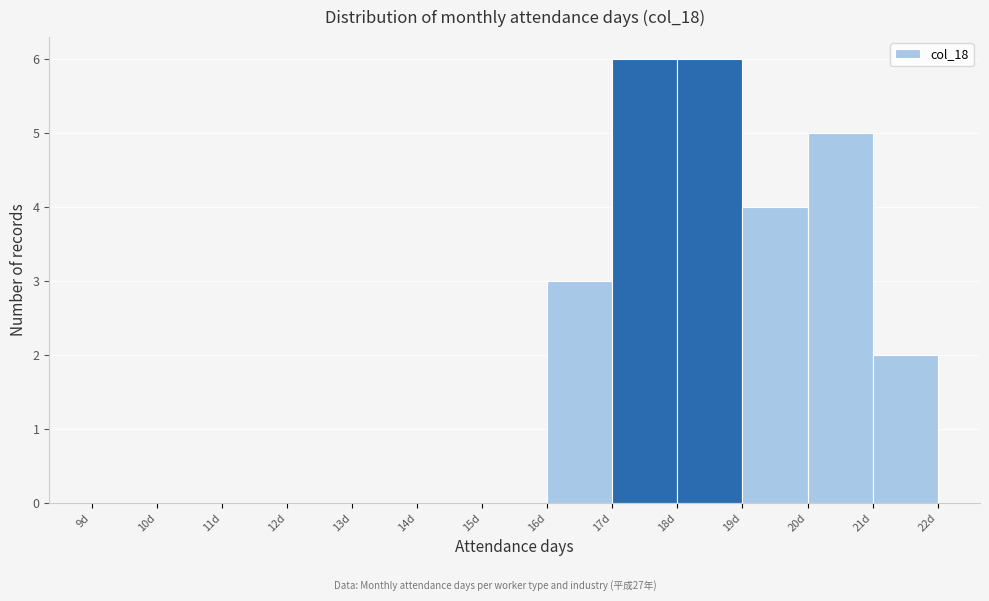

Reading left to right, list every bar in this chart as the range it spans on the x-axis followed by its height. The values are not printed on the chart, so give them approximately, as read against the axis.

9 to 10: 0
10 to 11: 0
11 to 12: 0
12 to 13: 0
13 to 14: 0
14 to 15: 0
15 to 16: 0
16 to 17: 3
17 to 18: 6
18 to 19: 6
19 to 20: 4
20 to 21: 5
21 to 22: 2